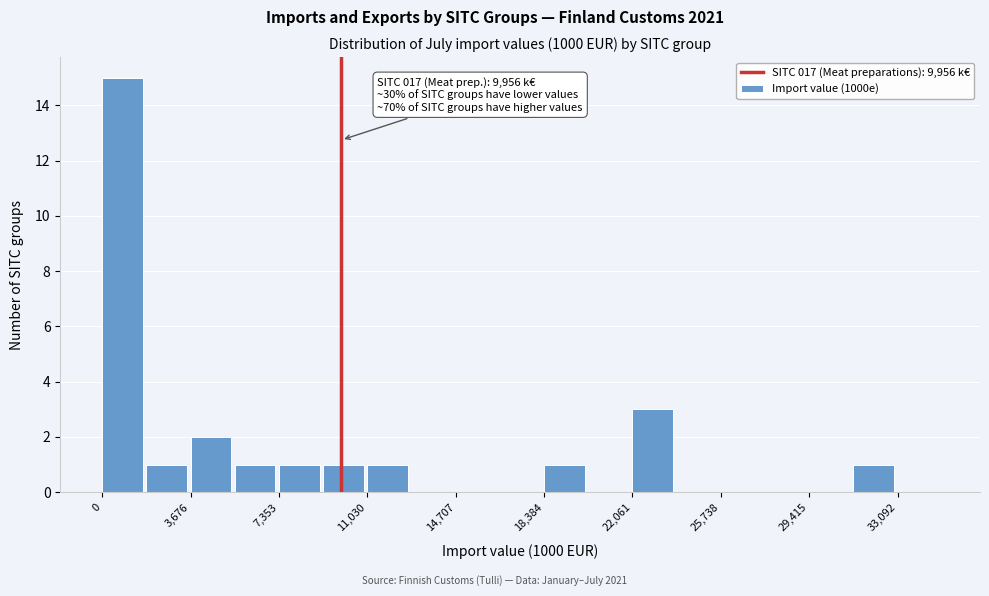

Around what value on the x-axis is the tallest bar? Give the approximate position of its centre, as read against the axis.

1000